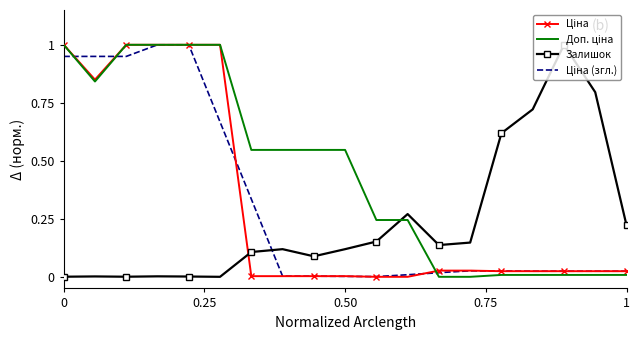

What is the maximum value for Залишок?

1.0